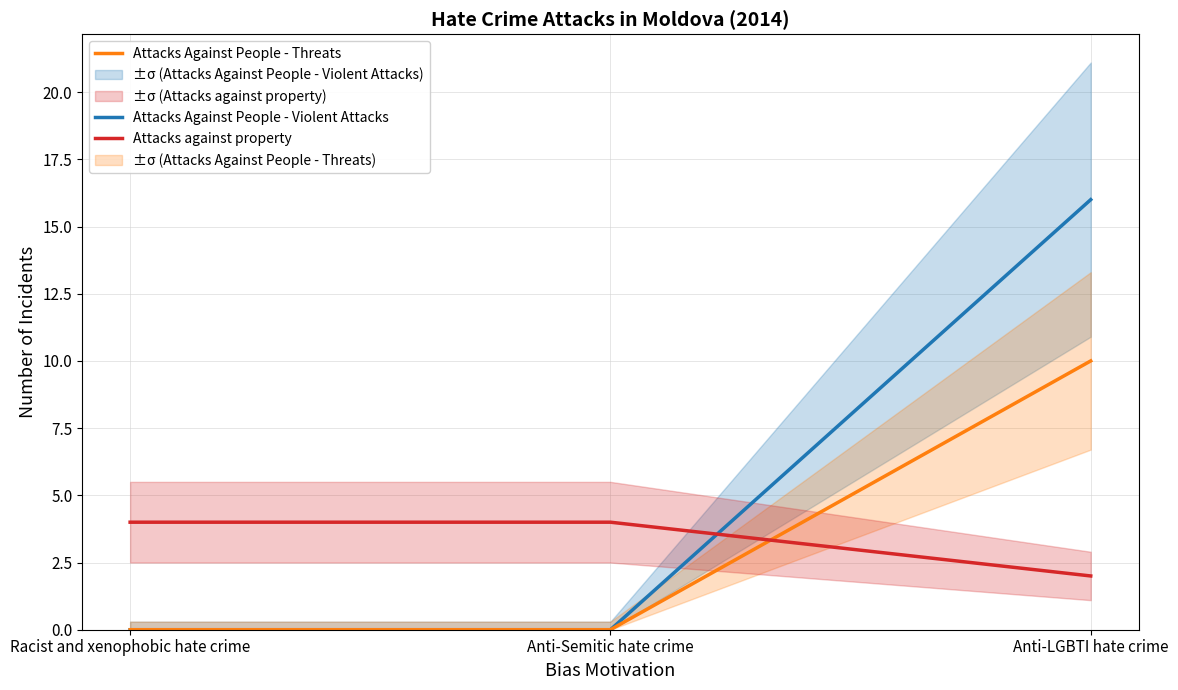

What is the sum of the Attacks Against People - Violent Attacks values at Anti-LGBTI hate crime and Racist and xenophobic hate crime?

16